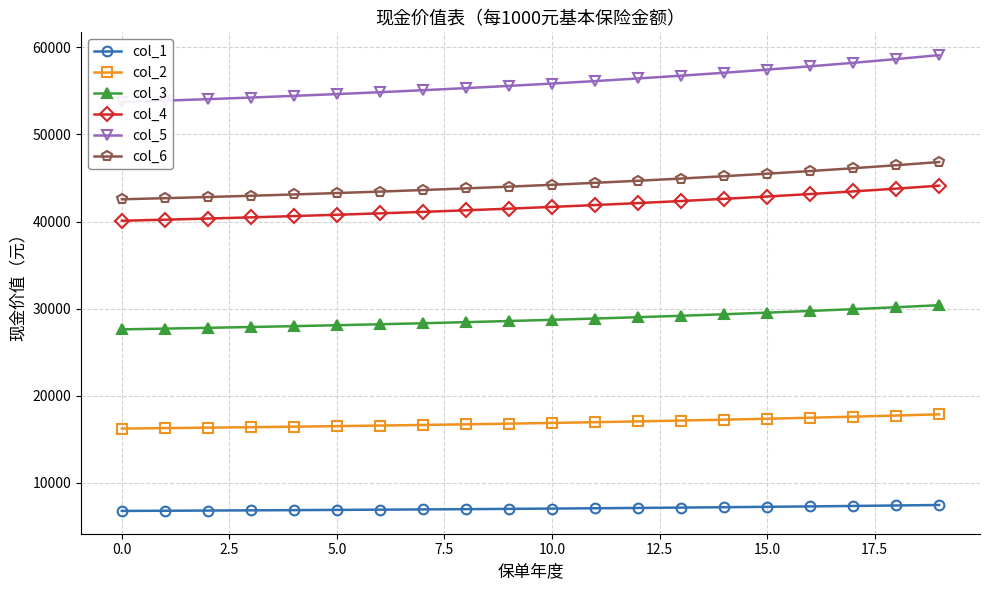

Reading left to right, extract all data points from this chart.

col_1: 6791.4	6812.7	6835.0	6858.4	6883.0	6908.9	6936.2	6965.1	6995.5	7027.7	7061.7	7097.6	7135.7	7175.9	7218.6	7263.9	7311.8	7362.8	7416.9	7474.4
col_2: 16243.0	16293.6	16346.8	16402.6	16461.3	16523.2	16588.5	16657.5	16730.3	16807.2	16888.5	16974.5	17065.5	17161.8	17263.8	17372.0	17486.8	17608.6	17738.0	17875.6
col_3: 27626.5	27712.0	27802.0	27896.8	27996.5	28101.8	28212.8	28330.0	28453.8	28584.6	28722.9	28869.1	29023.8	29187.6	29361.1	29545.1	29740.3	29947.5	30167.5	30401.6
col_4: 40090.2	40213.7	40343.8	40481.0	40625.7	40778.4	40939.5	41109.6	41289.2	41478.9	41679.5	41891.6	42116.1	42353.8	42605.6	42872.5	43155.7	43456.4	43775.7	44115.3
col_5: 53706.6	53871.3	54045.2	54228.8	54422.6	54627.1	54842.8	55070.6	55311.1	55565.3	55834.0	56118.1	56418.8	56737.2	57074.5	57432.1	57811.5	58214.2	58642.0	59096.9
col_6: 42553.7	42680.9	42815.6	42958.0	43108.8	43268.2	43436.9	43615.5	43804.6	44004.8	44217.1	44442.1	44680.8	44934.2	45203.4	45489.4	45793.5	46117.1	46461.8	46829.0